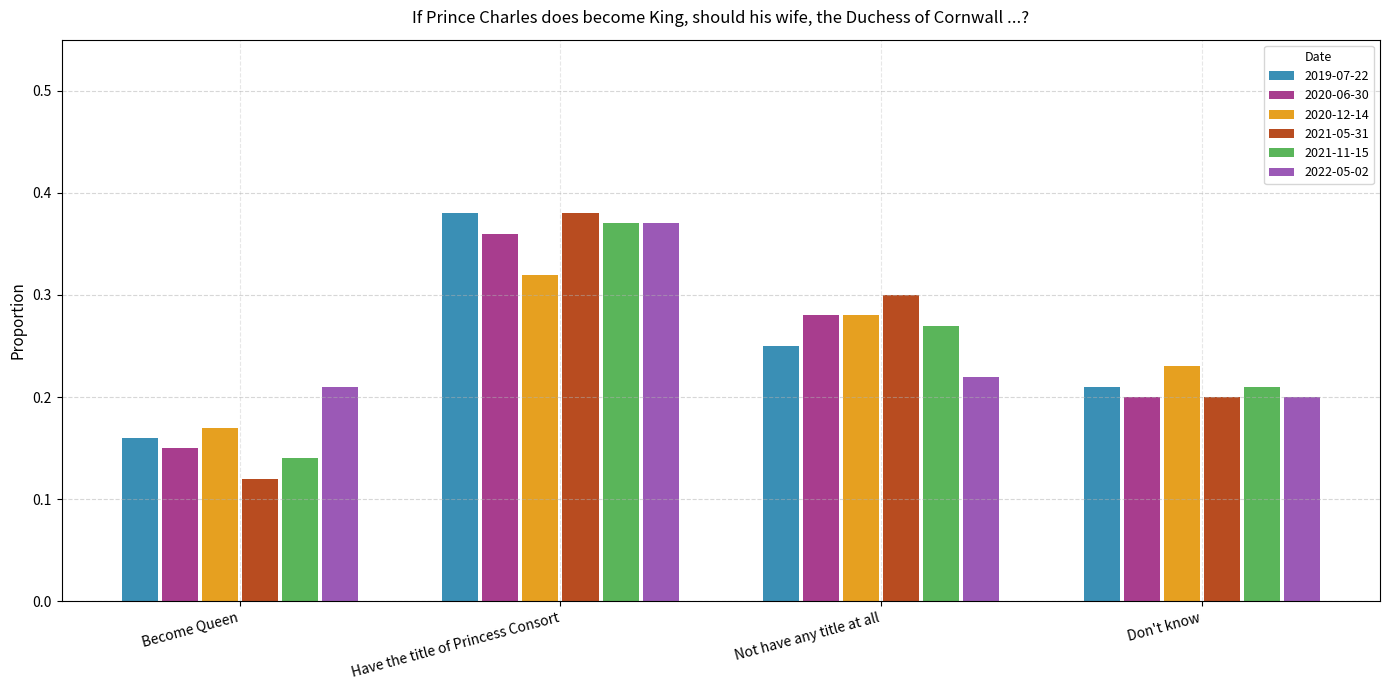

How many categories are shown in the chart?

4